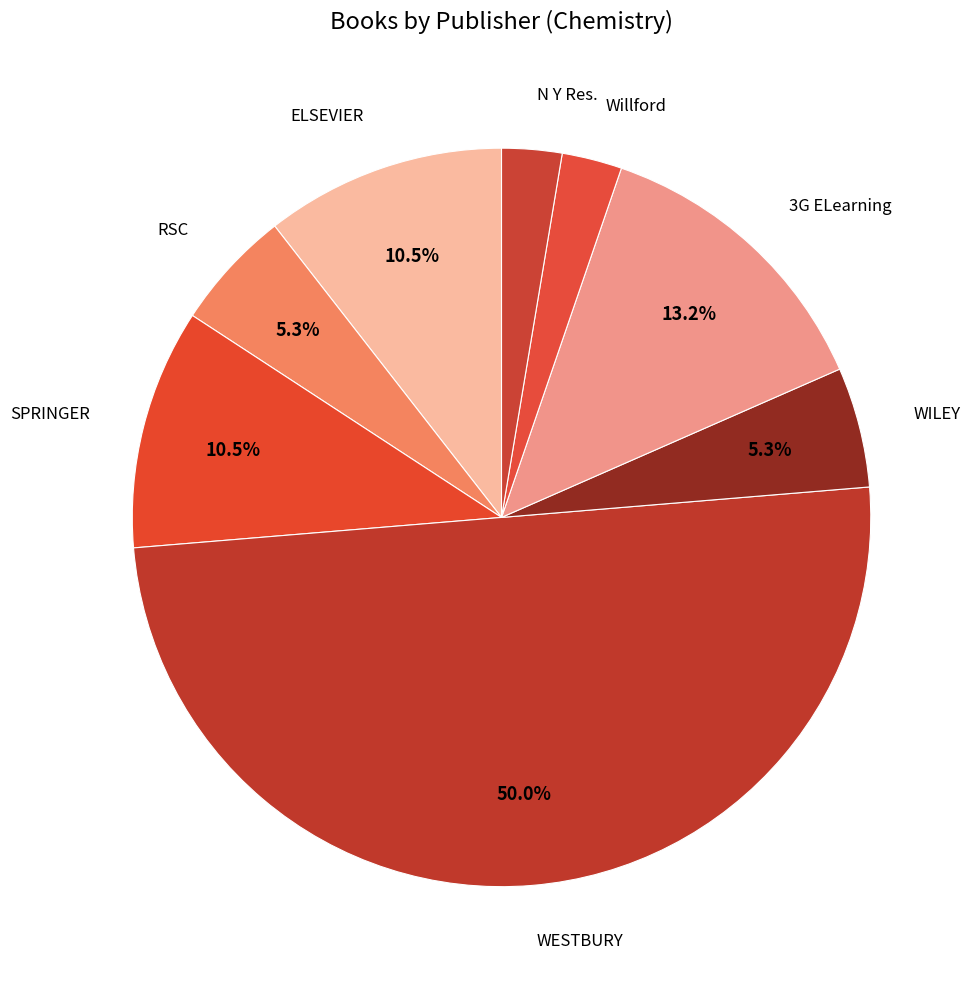

How many slices are in this pie chart?

8